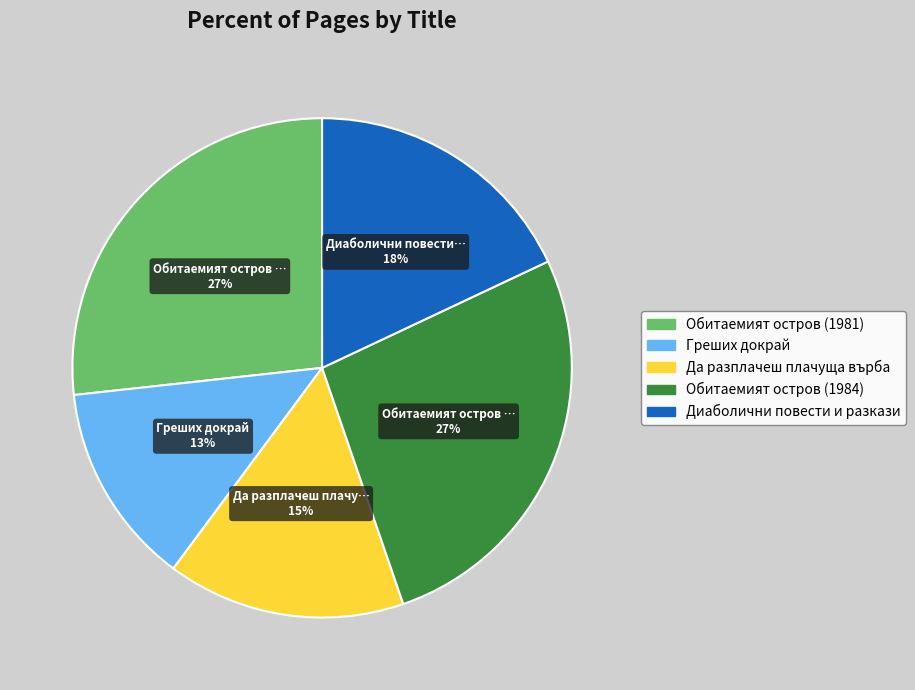

How many segments does this pie chart have?

5